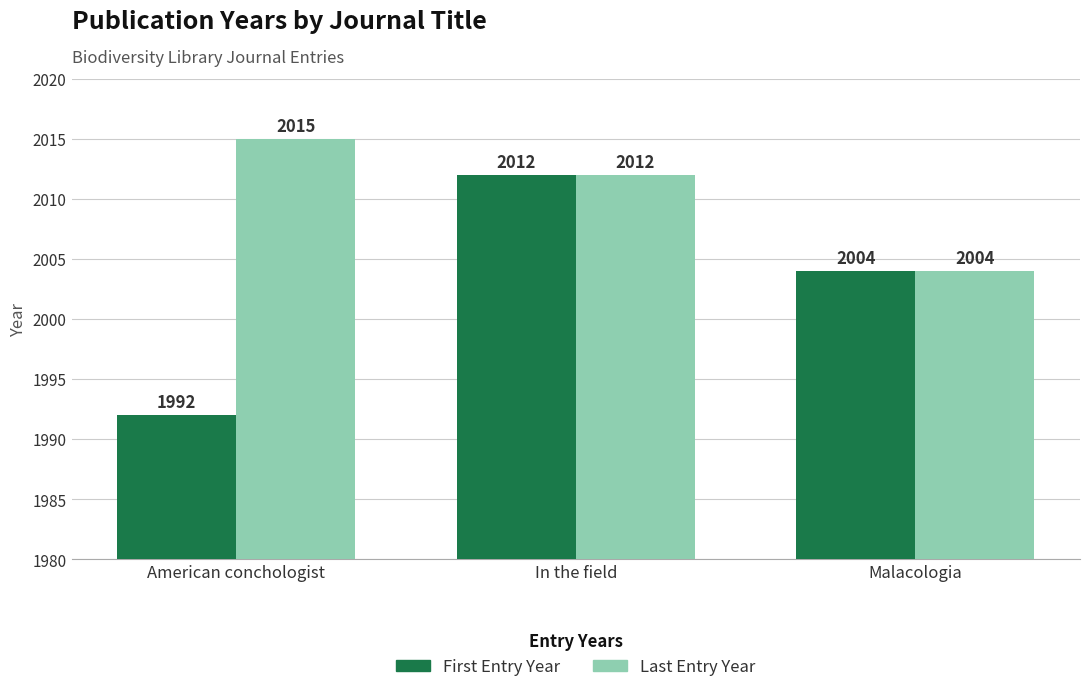

The Last Entry Year series shows 2864 at In the field. True or false?

False